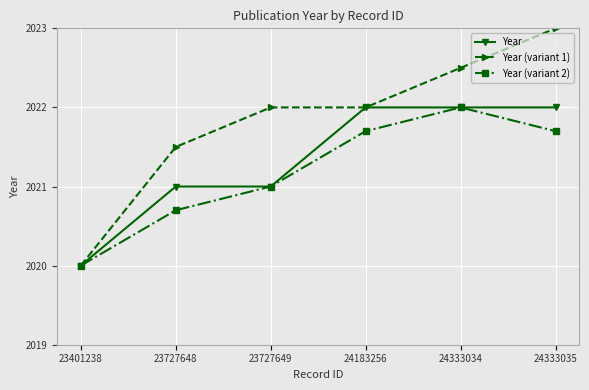

What is the difference between the maximum and second lowest values in the Year (variant 2) series?

1.3